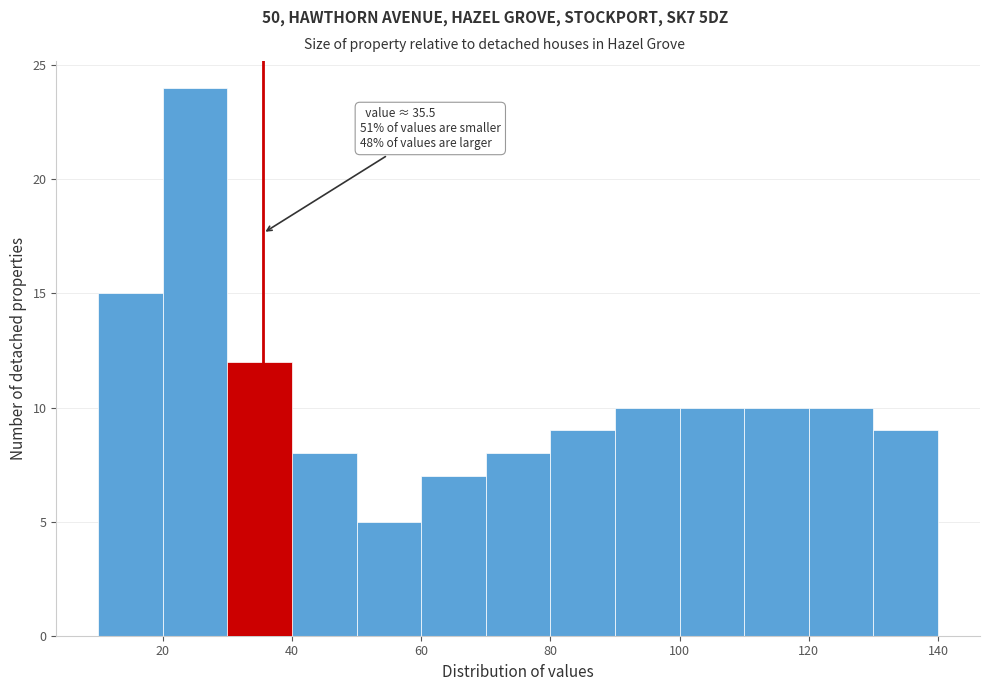

Which range on the x-axis has the tallest bar?

20 to 30